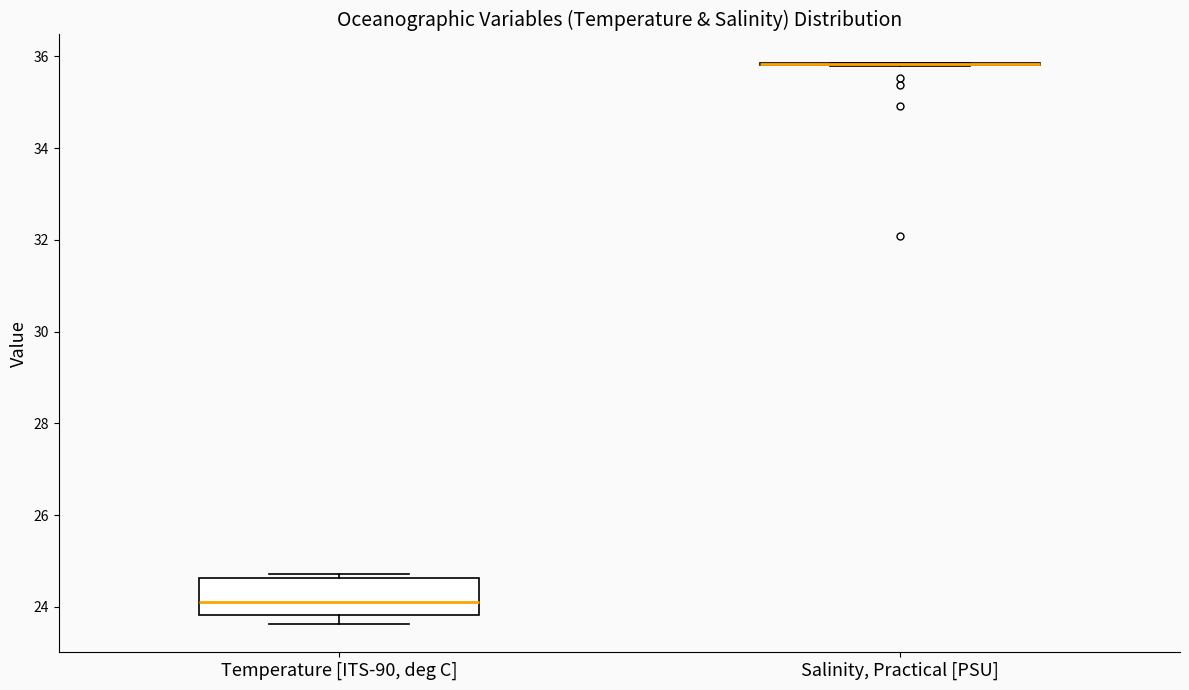

Where is the upper edge of the box for Temperature [ITS-90, deg C] on the y-axis? The values are not printed on the chart, so give them approximately, as read against the axis.

24.6